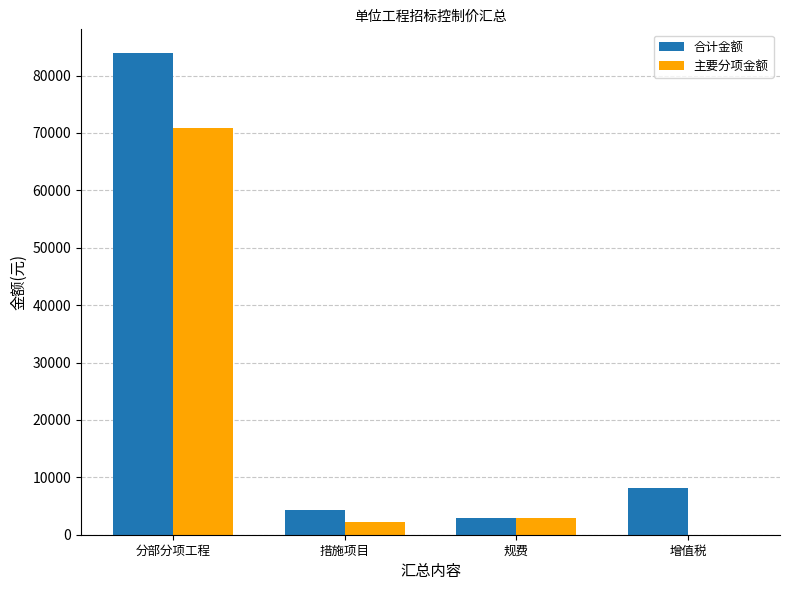

At which label does 主要分项金额 reach its peak?

分部分项工程